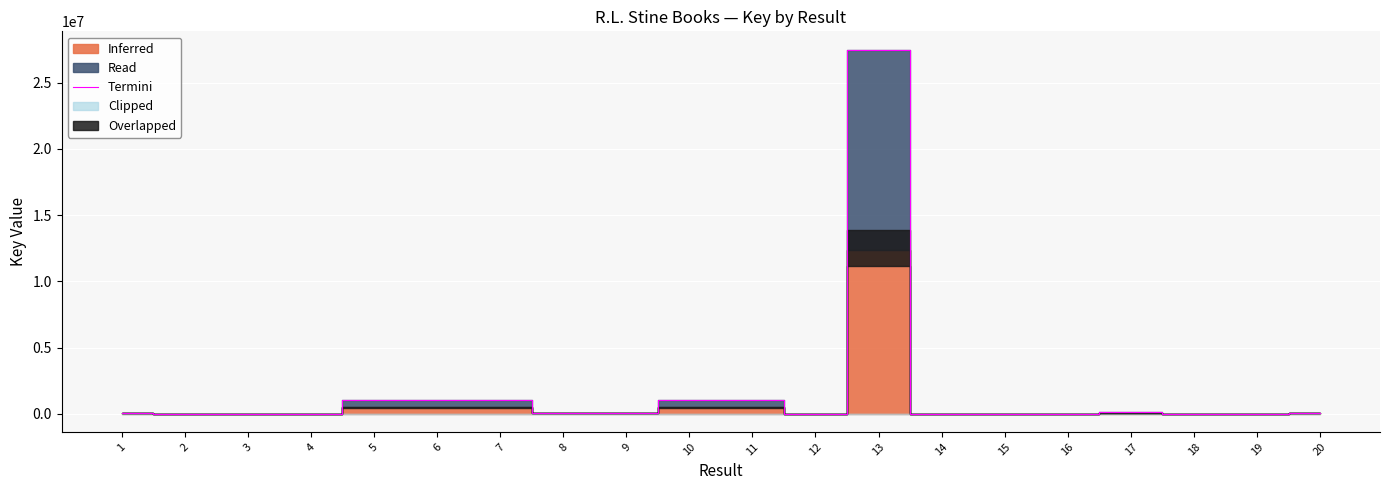

What is the approximate value at 14?

3083.0